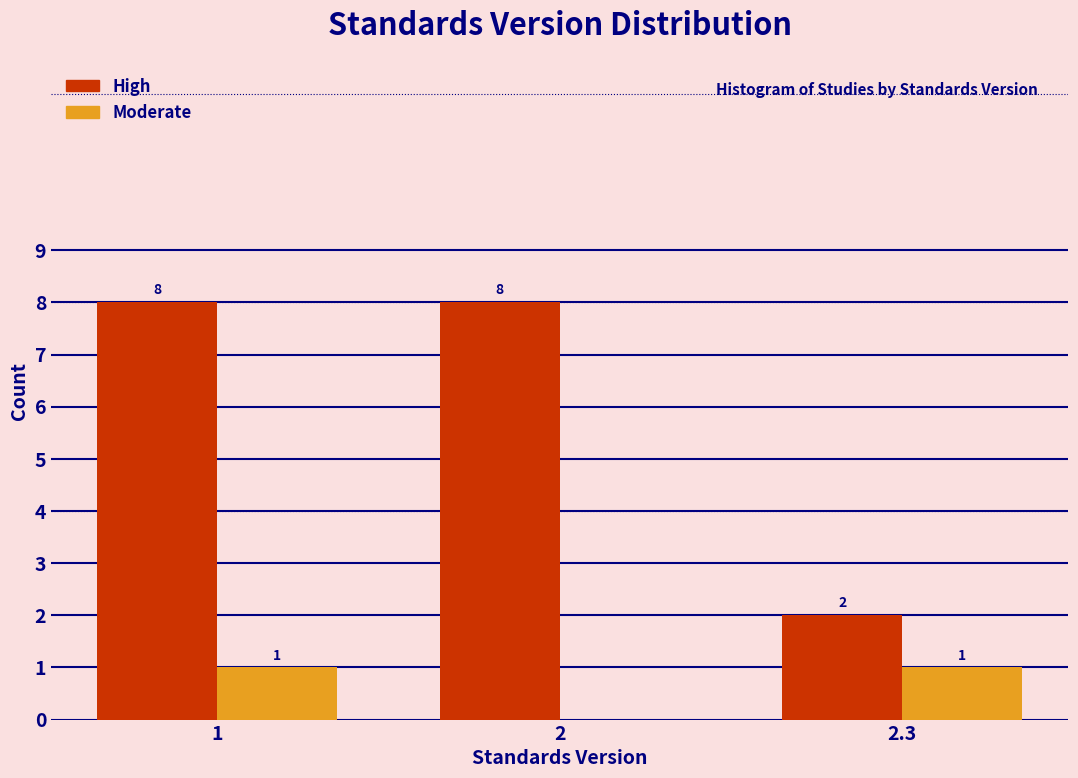

Reading right to left, what are all the values shown in this chart?

High: 2.3=2	2=8	1=8
Moderate: 2.3=1	2=0	1=1